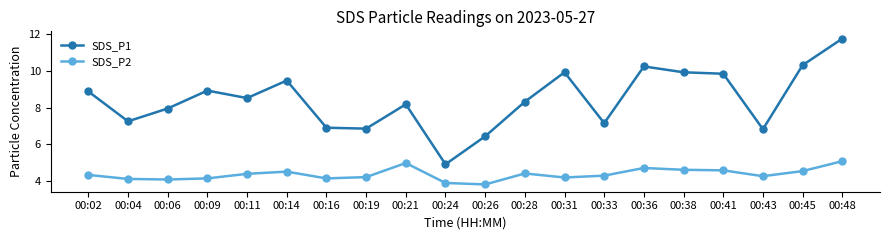

At which category is the sum across all series the highest?

00:48